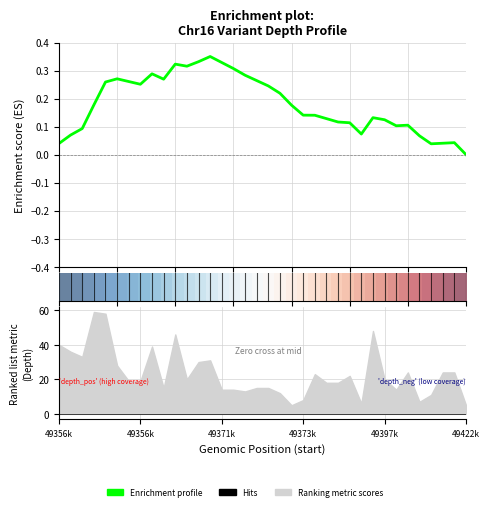

What is the label of the 3rd point from the left?

49371k